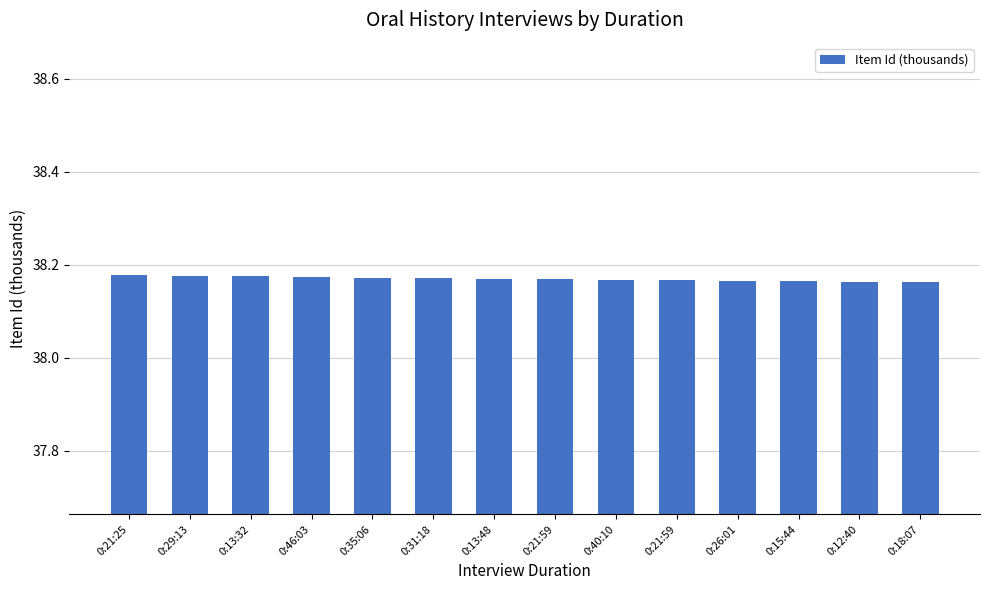

List the labels in order of value, smallest first.

0:18:07, 0:12:40, 0:15:44, 0:26:01, 0:21:59, 0:40:10, 0:21:59, 0:13:48, 0:31:18, 0:35:06, 0:46:03, 0:13:32, 0:29:13, 0:21:25